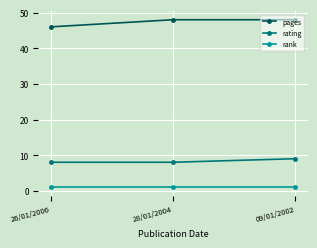

Reading left to right, transcribe all the data shown in this chart.

pages: 46	48	48
rating: 8	8	9
rank: 1	1	1